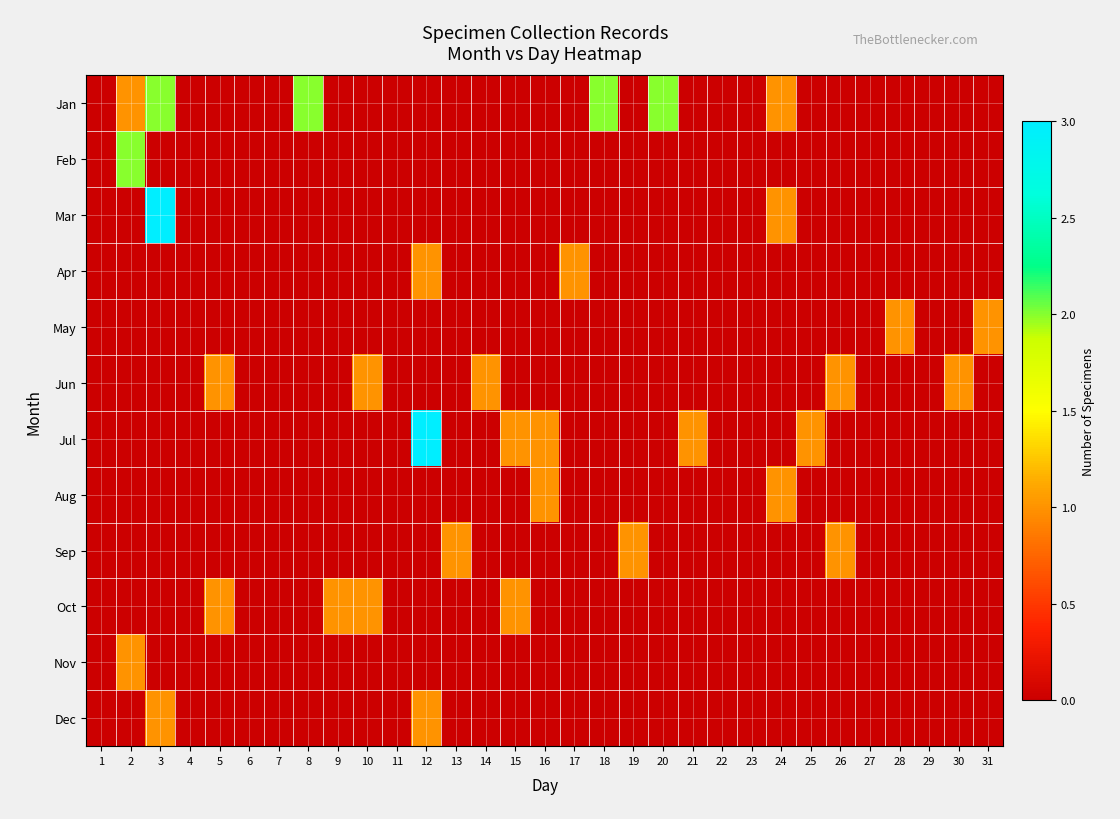

Reading left to right, transcribe all the data shown in this chart.

Jan: 1=0	2=1	3=2	4=0	5=0	6=0	7=0	8=2	9=0	10=0	11=0	12=0	13=0	14=0	15=0	16=0	17=0	18=2	19=0	20=2	21=0	22=0	23=0	24=1	25=0	26=0	27=0	28=0	29=0	30=0	31=0
Feb: 1=0	2=2	3=0	4=0	5=0	6=0	7=0	8=0	9=0	10=0	11=0	12=0	13=0	14=0	15=0	16=0	17=0	18=0	19=0	20=0	21=0	22=0	23=0	24=0	25=0	26=0	27=0	28=0	29=0	30=0	31=0
Mar: 1=0	2=0	3=3	4=0	5=0	6=0	7=0	8=0	9=0	10=0	11=0	12=0	13=0	14=0	15=0	16=0	17=0	18=0	19=0	20=0	21=0	22=0	23=0	24=1	25=0	26=0	27=0	28=0	29=0	30=0	31=0
Apr: 1=0	2=0	3=0	4=0	5=0	6=0	7=0	8=0	9=0	10=0	11=0	12=1	13=0	14=0	15=0	16=0	17=1	18=0	19=0	20=0	21=0	22=0	23=0	24=0	25=0	26=0	27=0	28=0	29=0	30=0	31=0
May: 1=0	2=0	3=0	4=0	5=0	6=0	7=0	8=0	9=0	10=0	11=0	12=0	13=0	14=0	15=0	16=0	17=0	18=0	19=0	20=0	21=0	22=0	23=0	24=0	25=0	26=0	27=0	28=1	29=0	30=0	31=1
Jun: 1=0	2=0	3=0	4=0	5=1	6=0	7=0	8=0	9=0	10=1	11=0	12=0	13=0	14=1	15=0	16=0	17=0	18=0	19=0	20=0	21=0	22=0	23=0	24=0	25=0	26=1	27=0	28=0	29=0	30=1	31=0
Jul: 1=0	2=0	3=0	4=0	5=0	6=0	7=0	8=0	9=0	10=0	11=0	12=3	13=0	14=0	15=1	16=1	17=0	18=0	19=0	20=0	21=1	22=0	23=0	24=0	25=1	26=0	27=0	28=0	29=0	30=0	31=0
Aug: 1=0	2=0	3=0	4=0	5=0	6=0	7=0	8=0	9=0	10=0	11=0	12=0	13=0	14=0	15=0	16=1	17=0	18=0	19=0	20=0	21=0	22=0	23=0	24=1	25=0	26=0	27=0	28=0	29=0	30=0	31=0
Sep: 1=0	2=0	3=0	4=0	5=0	6=0	7=0	8=0	9=0	10=0	11=0	12=0	13=1	14=0	15=0	16=0	17=0	18=0	19=1	20=0	21=0	22=0	23=0	24=0	25=0	26=1	27=0	28=0	29=0	30=0	31=0
Oct: 1=0	2=0	3=0	4=0	5=1	6=0	7=0	8=0	9=1	10=1	11=0	12=0	13=0	14=0	15=1	16=0	17=0	18=0	19=0	20=0	21=0	22=0	23=0	24=0	25=0	26=0	27=0	28=0	29=0	30=0	31=0
Nov: 1=0	2=1	3=0	4=0	5=0	6=0	7=0	8=0	9=0	10=0	11=0	12=0	13=0	14=0	15=0	16=0	17=0	18=0	19=0	20=0	21=0	22=0	23=0	24=0	25=0	26=0	27=0	28=0	29=0	30=0	31=0
Dec: 1=0	2=0	3=1	4=0	5=0	6=0	7=0	8=0	9=0	10=0	11=0	12=1	13=0	14=0	15=0	16=0	17=0	18=0	19=0	20=0	21=0	22=0	23=0	24=0	25=0	26=0	27=0	28=0	29=0	30=0	31=0